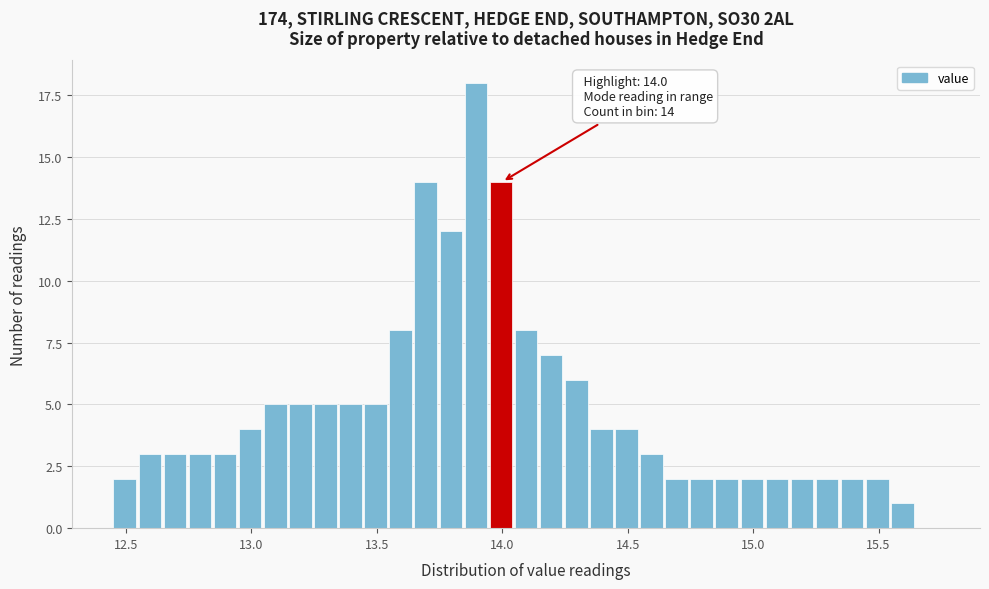

Read against the x-axis, roughly where is the centre of the tallest bar?

13.90